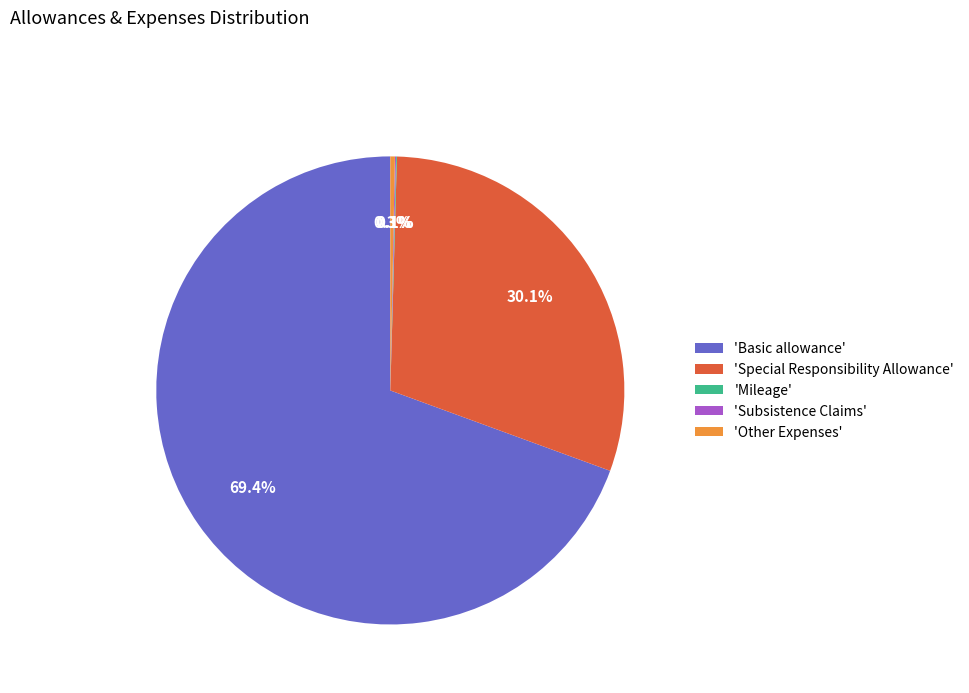

Is there any slice that represents more than half of the pie?

Yes